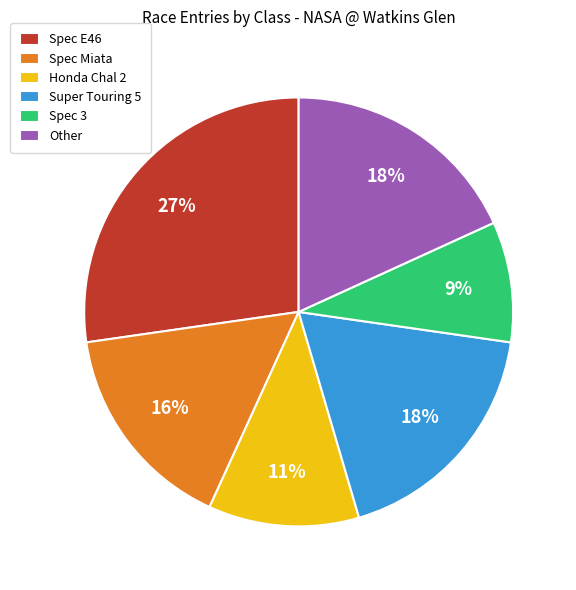

True or false: Honda Chal 2 accounts for 11% of the total.

True